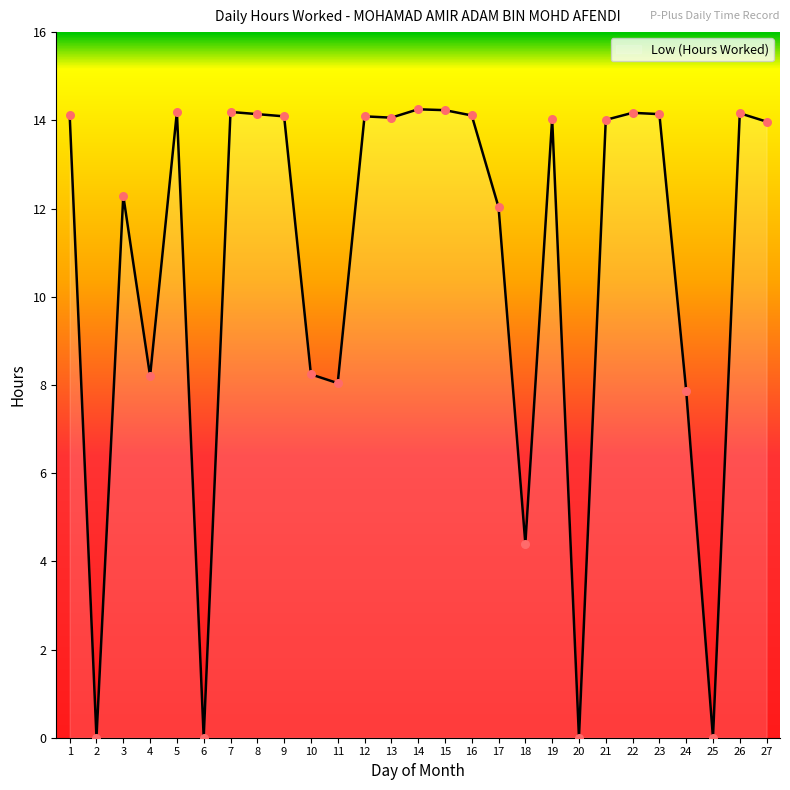

What is the change in value from 14 to 19?

-0.2